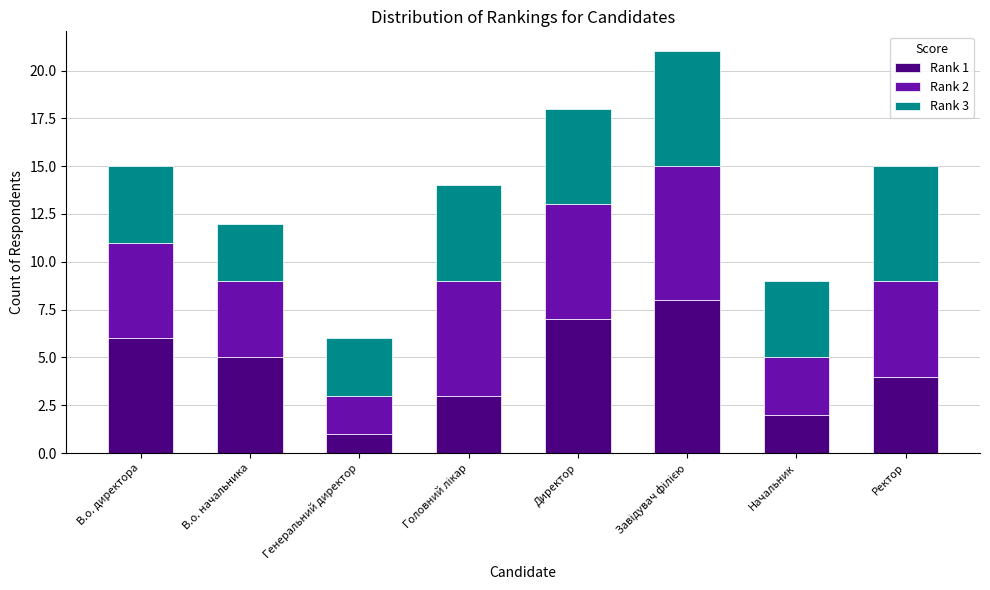

How many Rank 1 values are between 3 and 7?

5